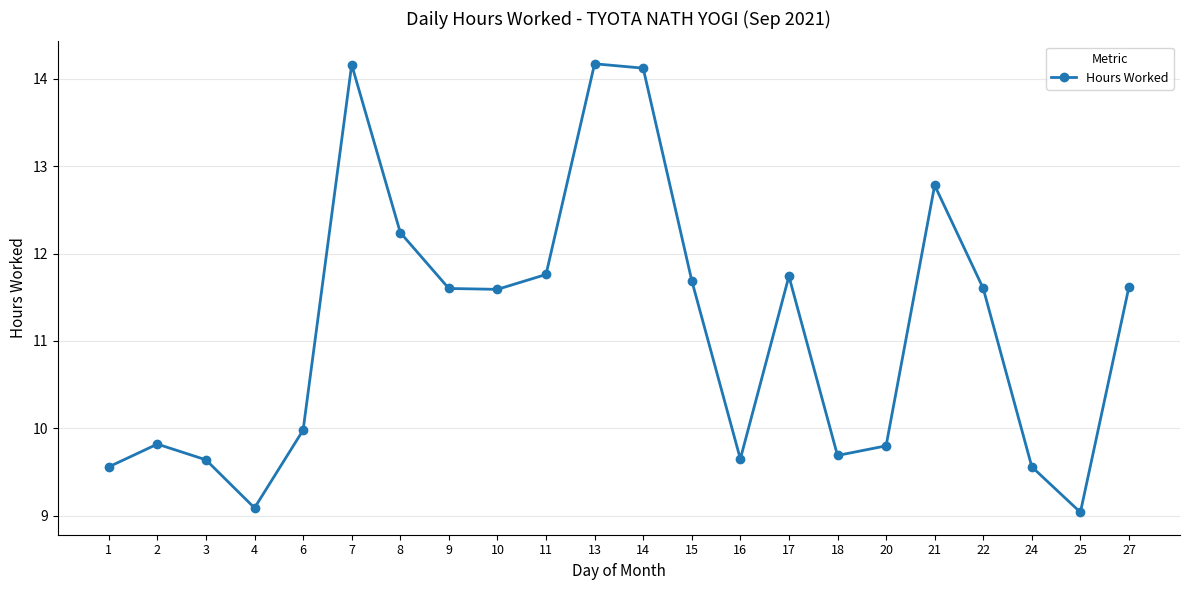

The chart shows a value of 10.0 at 6. True or false?

True